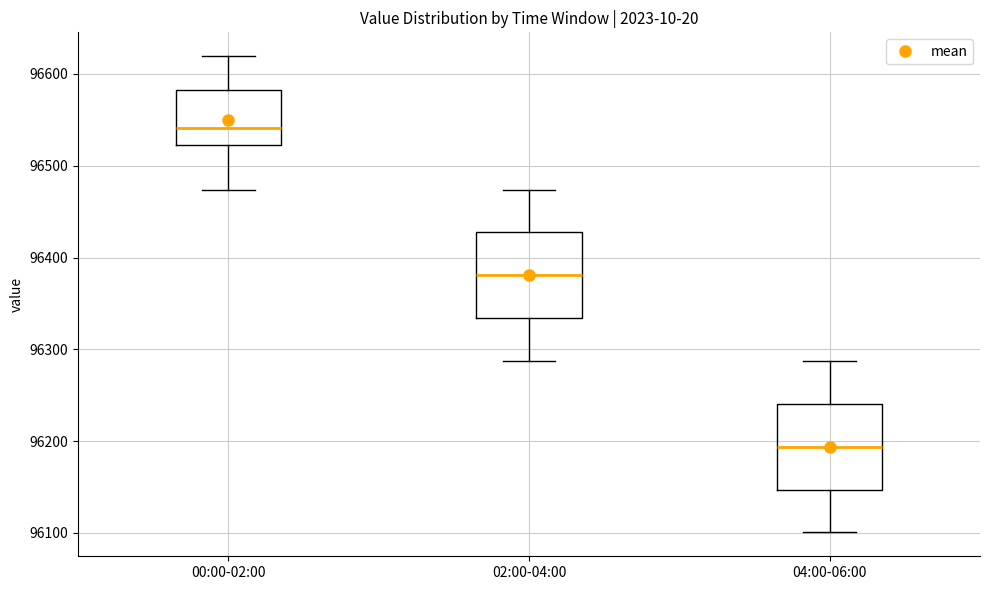

Which box has the highest median line?

00:00-02:00